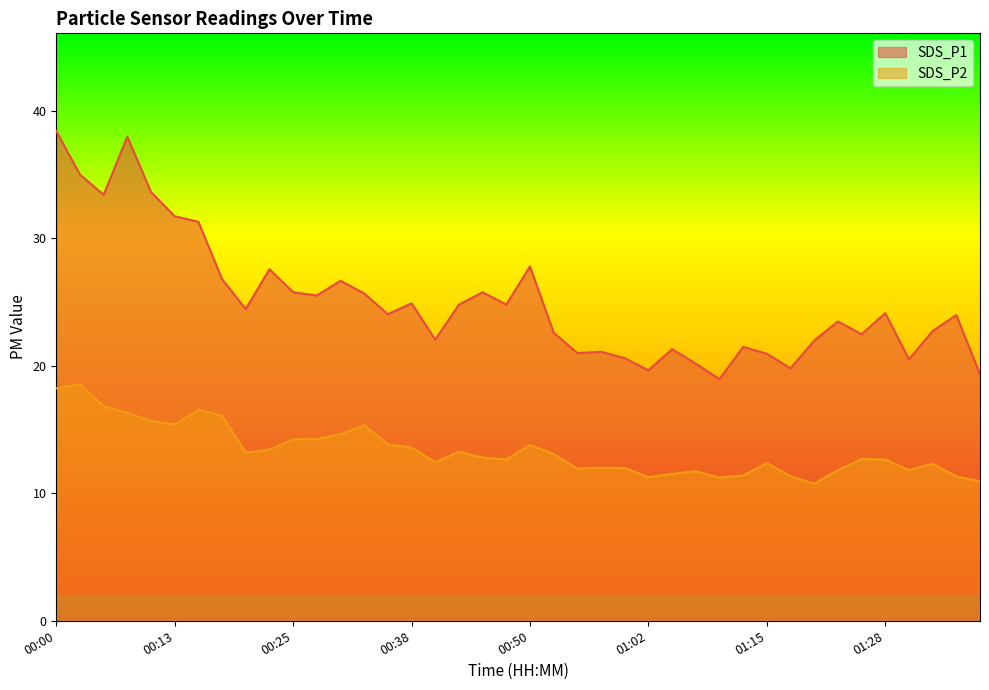

At which category does SDS_P2 reach its first local valley?

00:13